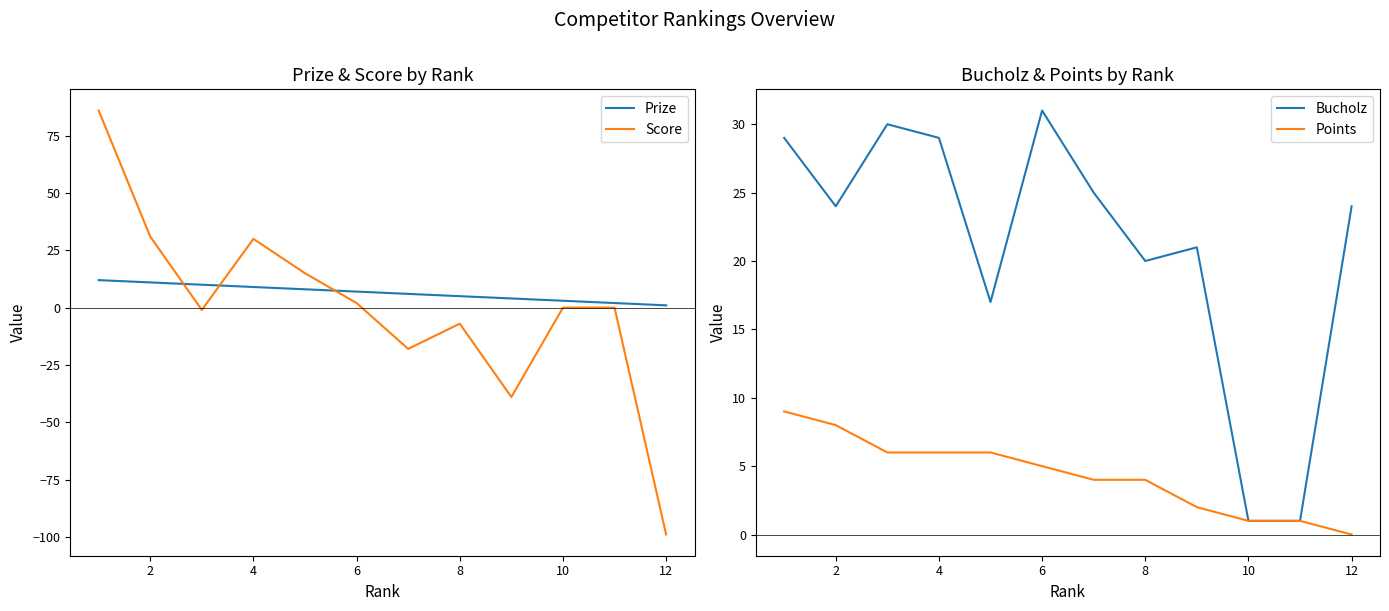

How many data points does each series have?

12